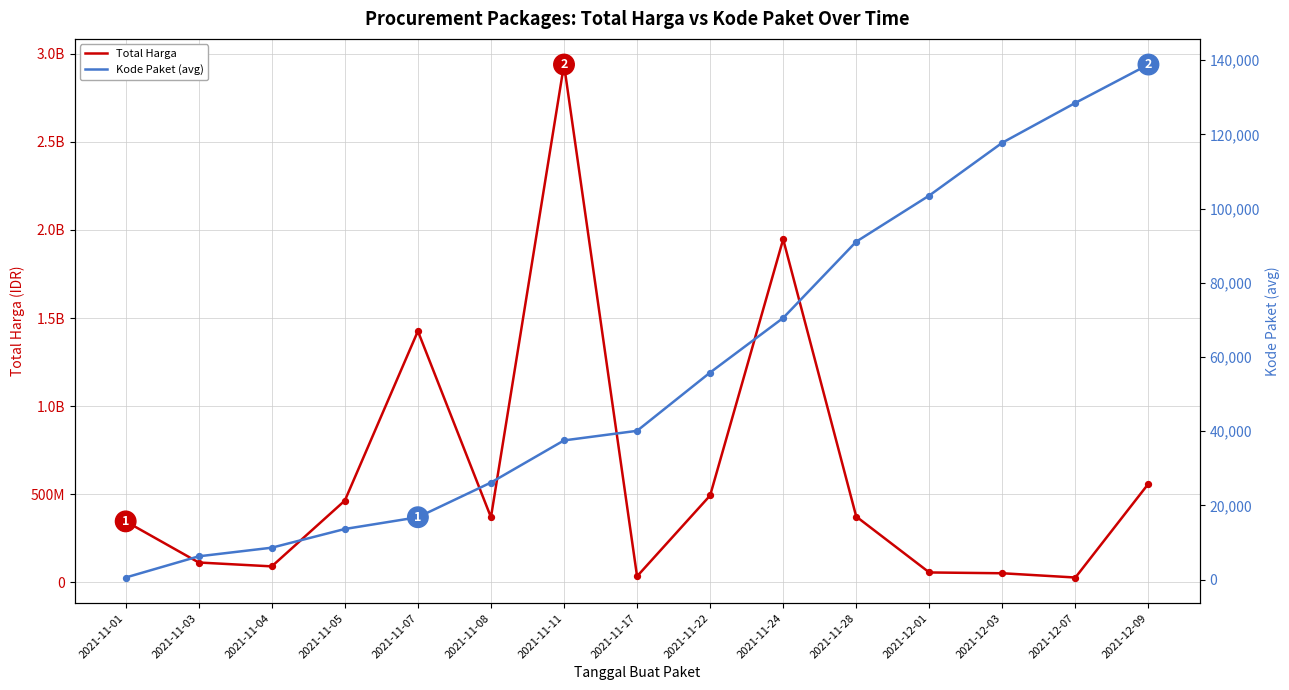

Which series contains the highest Y value?

Total Harga